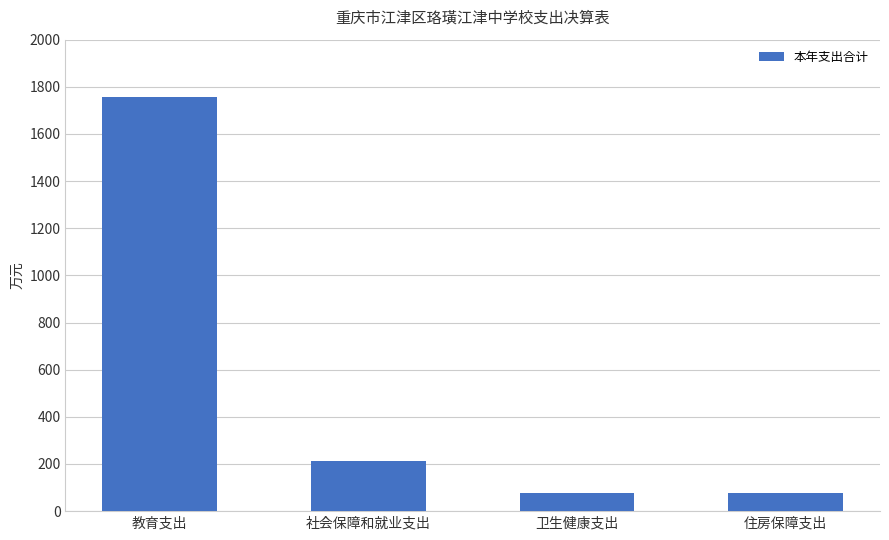

The value at 社会保障和就业支出 is 306.7. True or false?

False